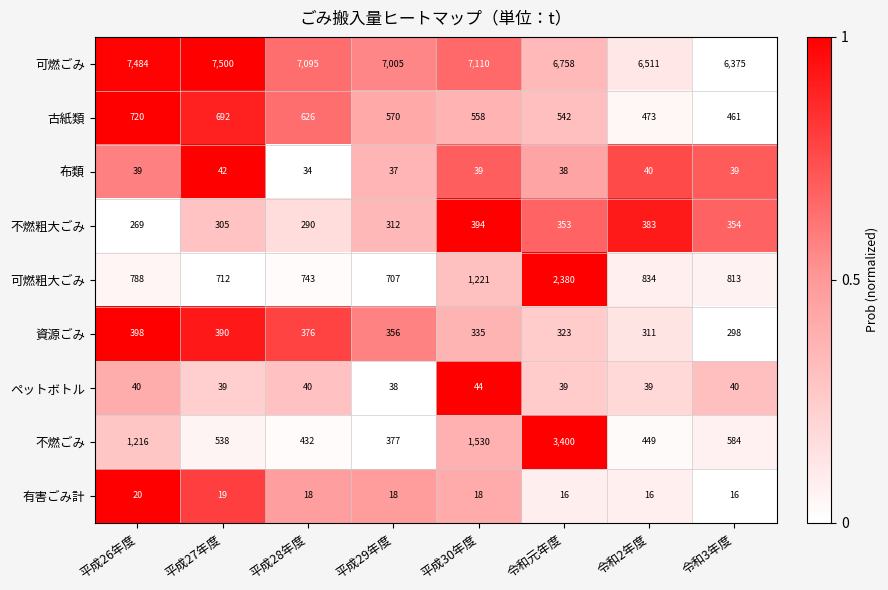

List the series in order of their peak value, highest first.

可燃ごみ, 不燃ごみ, 可燃粗大ごみ, 古紙類, 資源ごみ, 不燃粗大ごみ, ペットボトル, 布類, 有害ごみ計